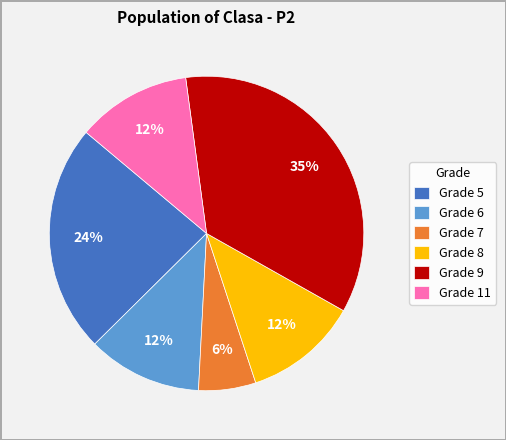

Is the sum of Grade 11 and Grade 6 greater than half?

No